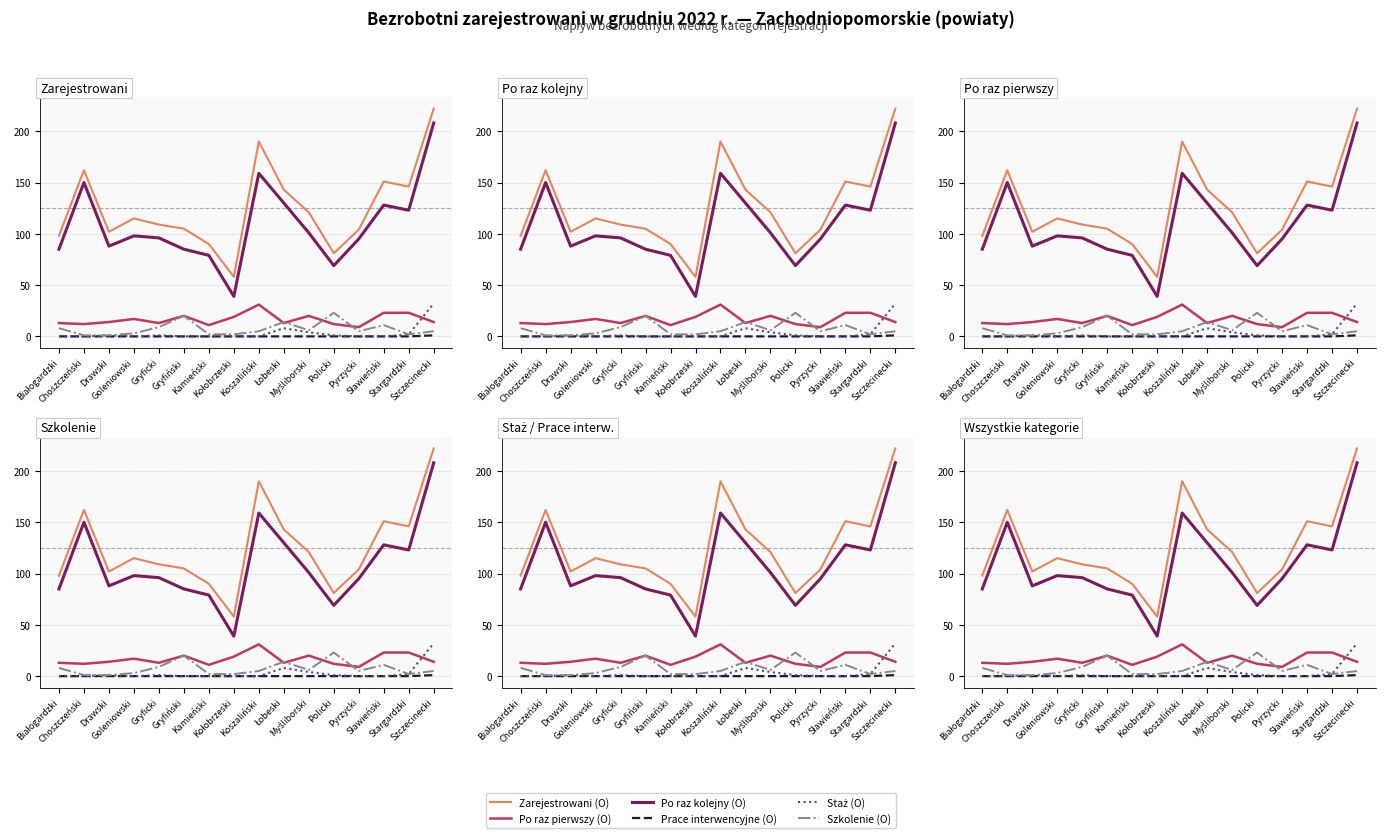

The Po raz pierwszy (O) series shows 12 at Sławieński. True or false?

False